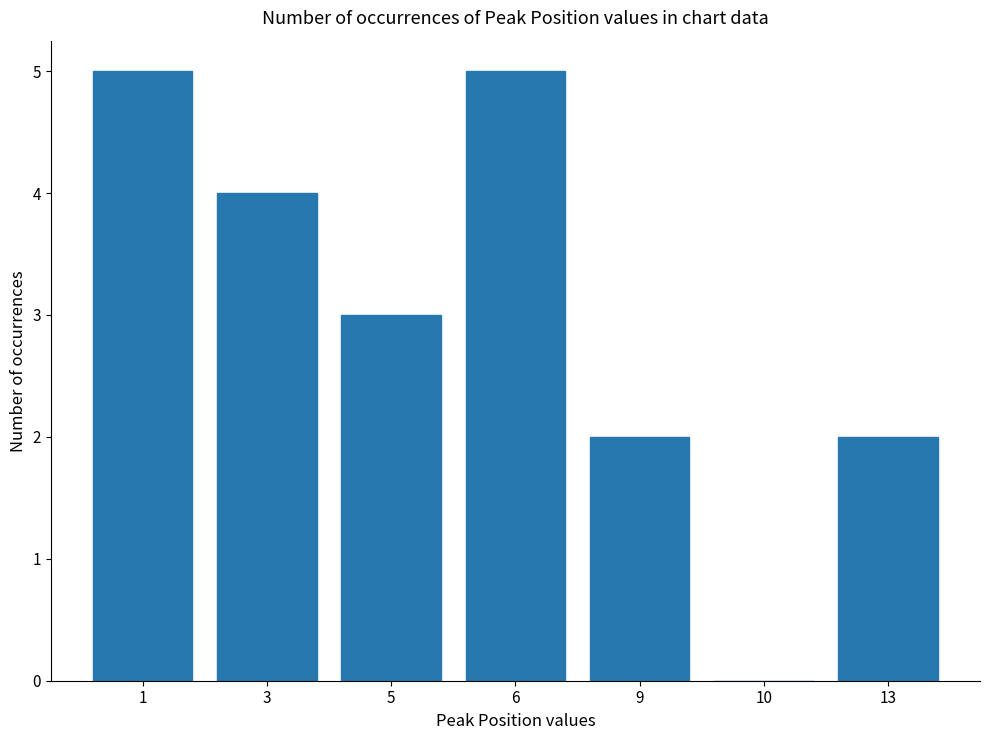

What is the average value?

3